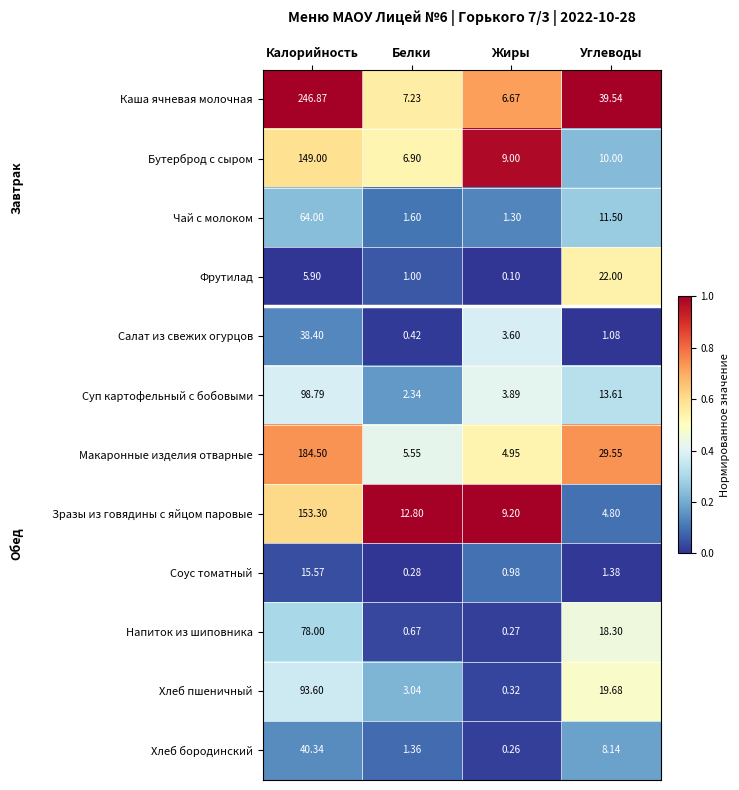

Which label corresponds to the smallest value in the chart?

Жиры